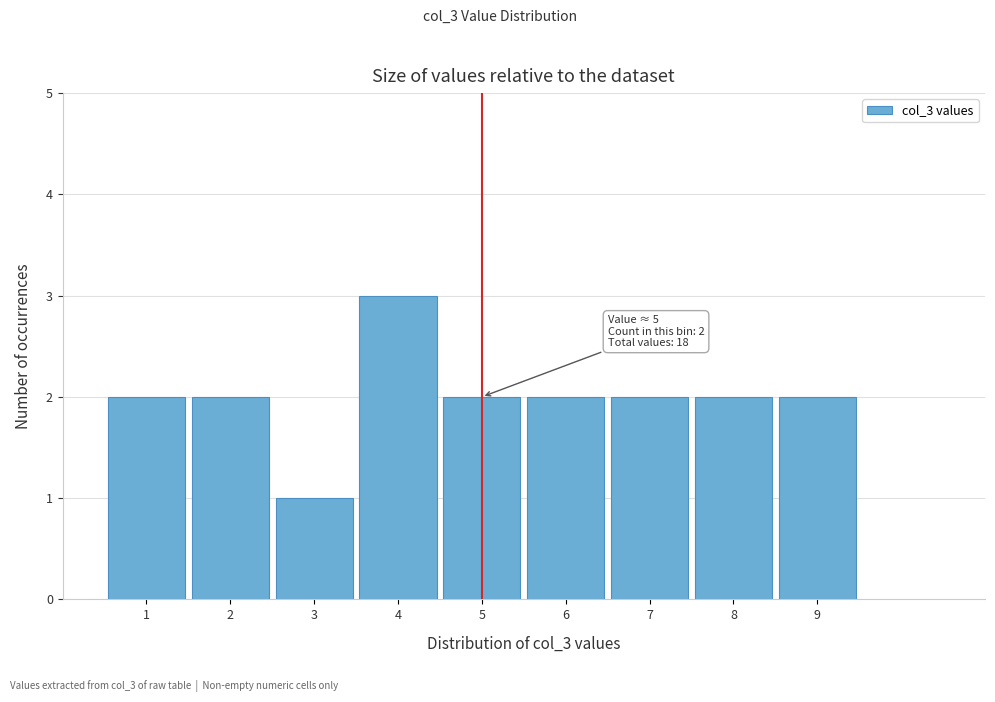

Over which range of the x-axis is the bar tallest?

3.5 to 4.5